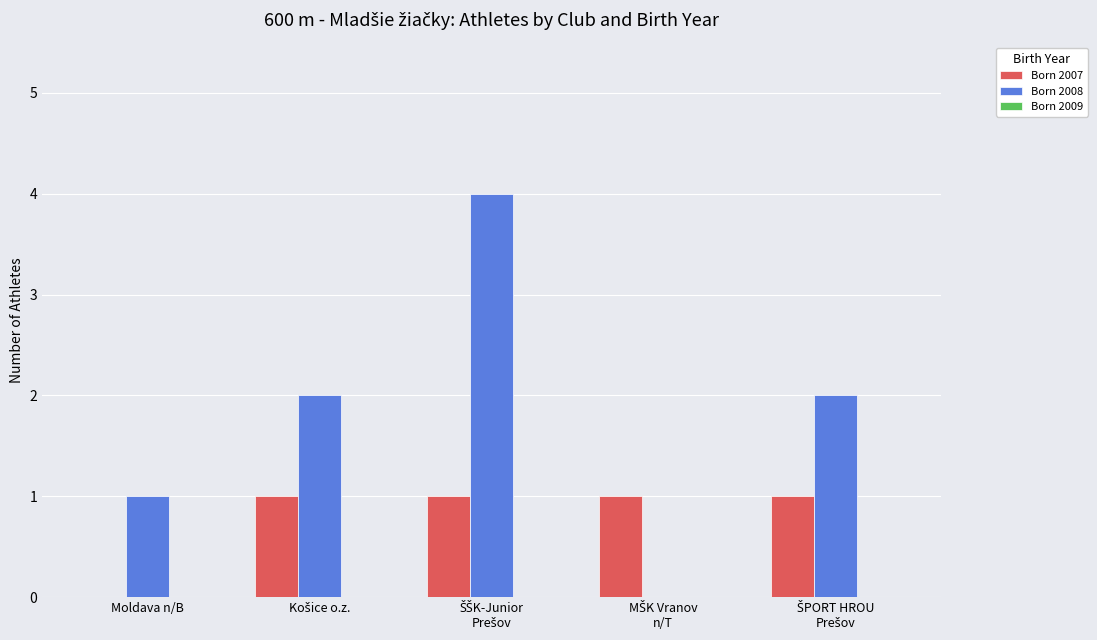

What is the sum of all Born 2008 values?

9